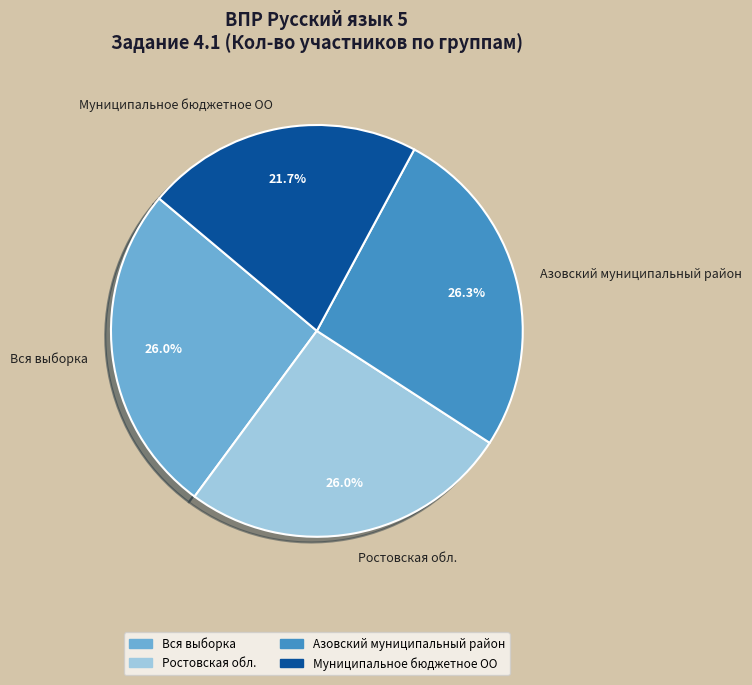

Between Вся выборка and Муниципальное бюджетное ОО, which is larger?

Вся выборка